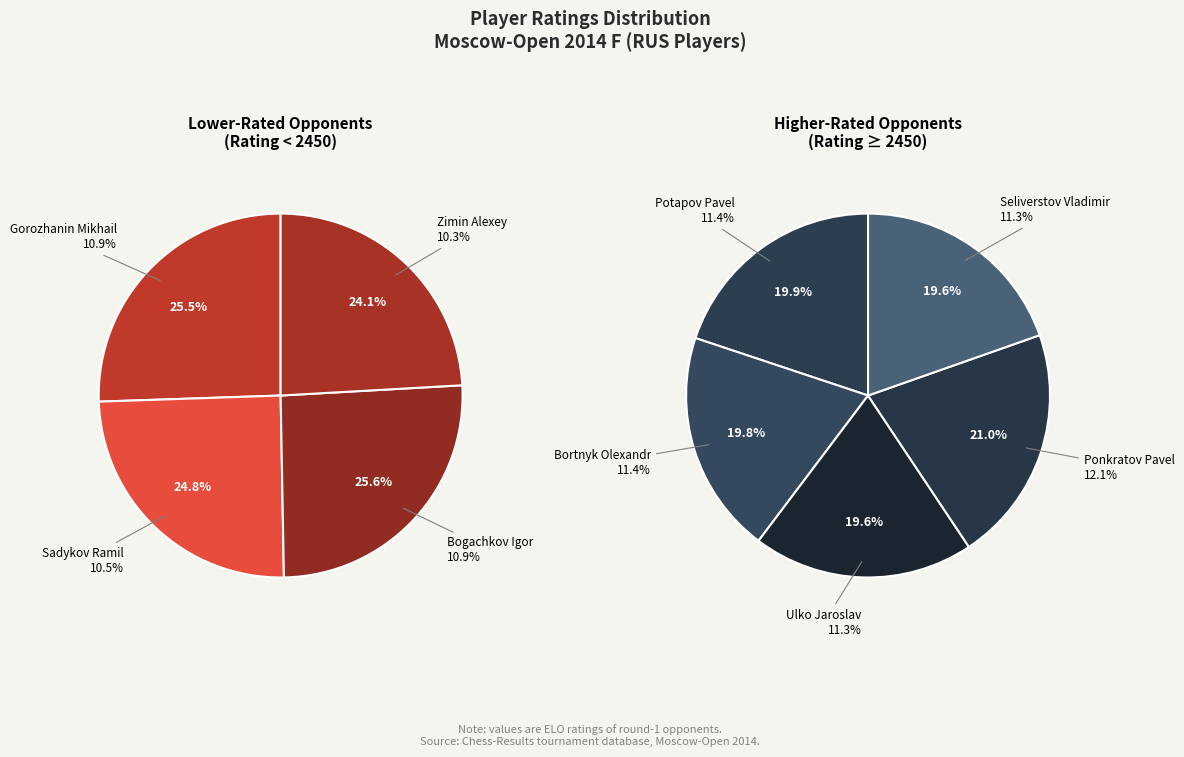

What is the change in value from Sadykov Ramil to Bogachkov Igor?

+79